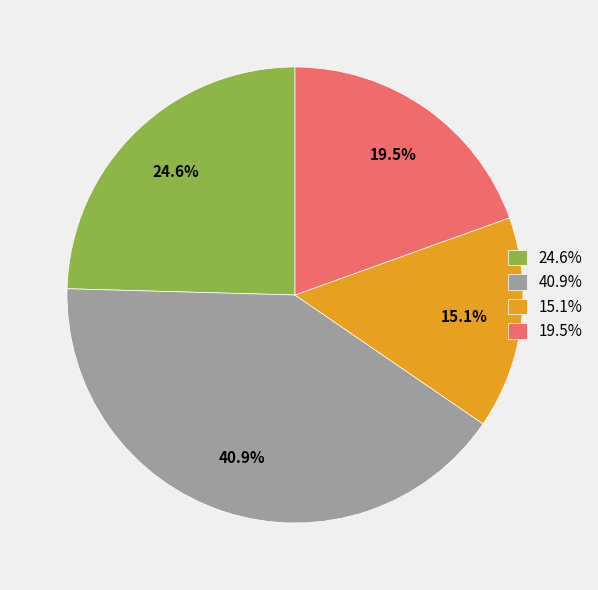

Combined, what portion of the pie is 40.9% and 24.6%?

65.4%